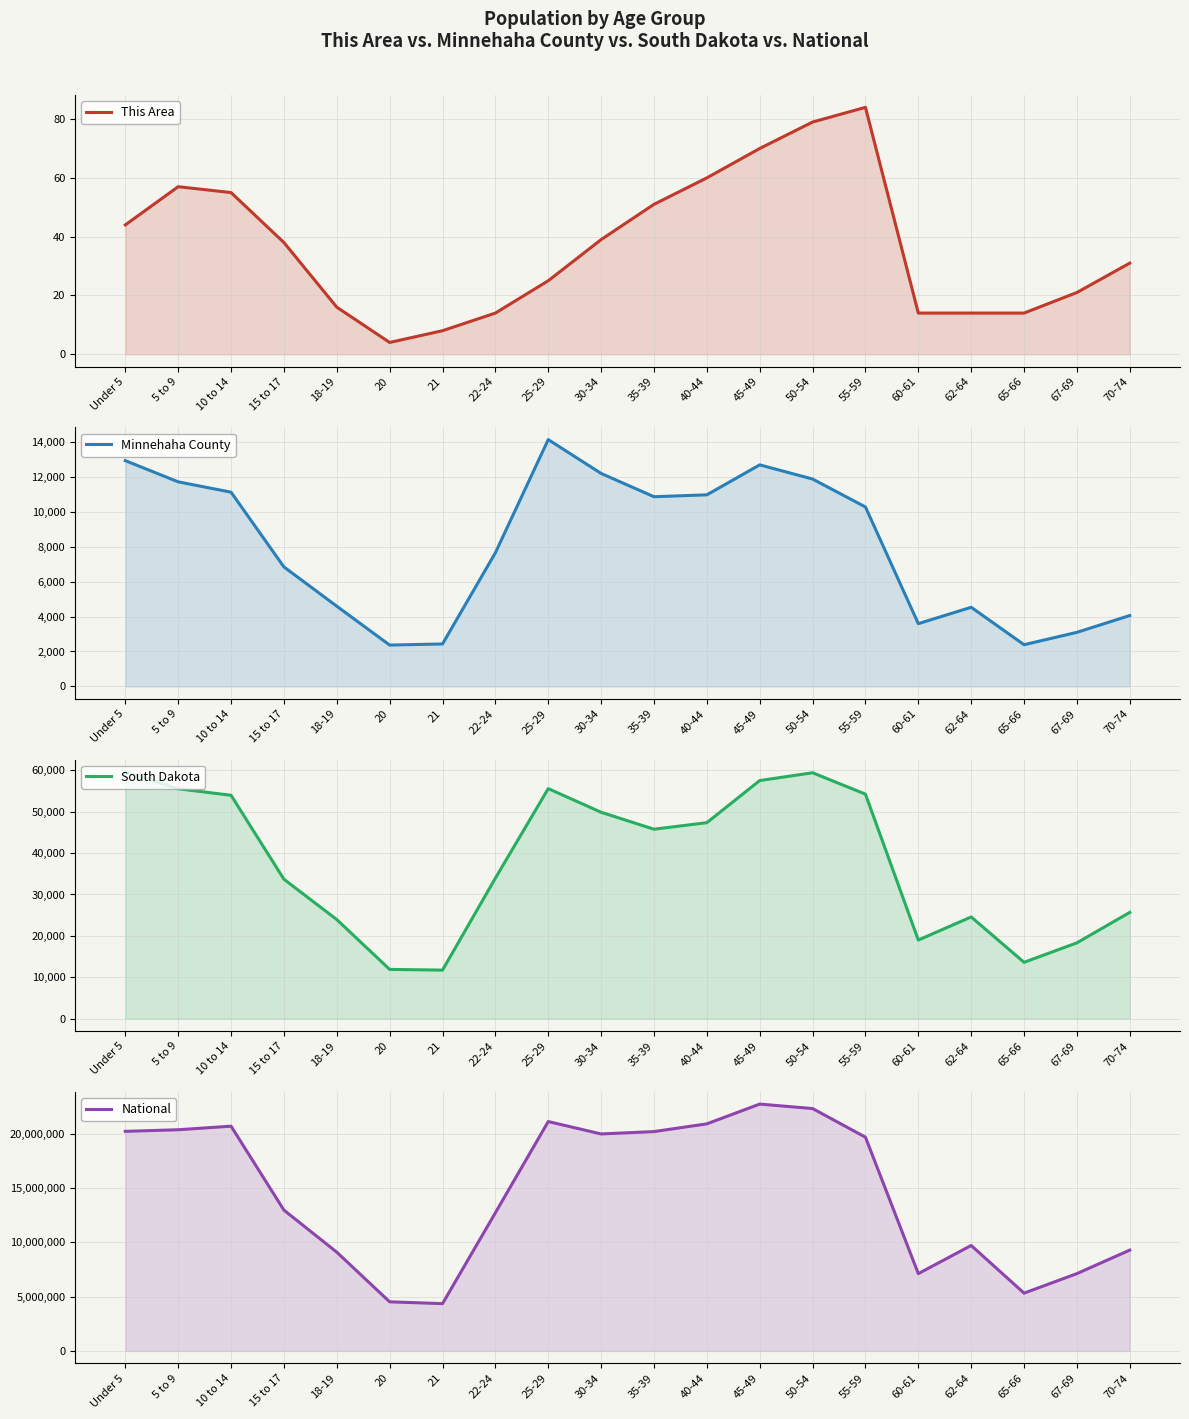

True or false: National has more than 1 points higher than both neighbors.

True